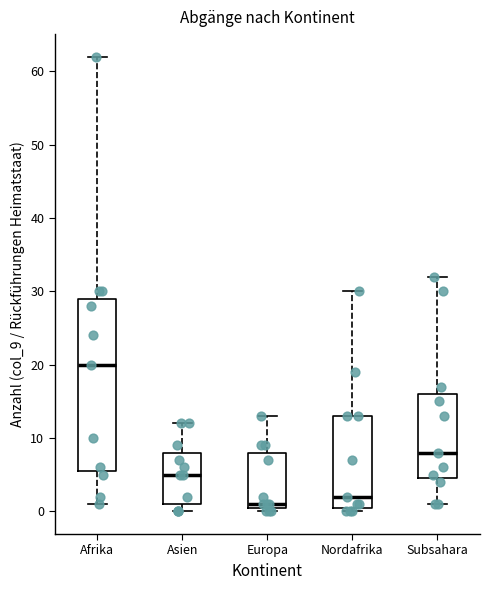

Comparing the boxes themselves (not the whiskers), which one is the tallest?

Afrika